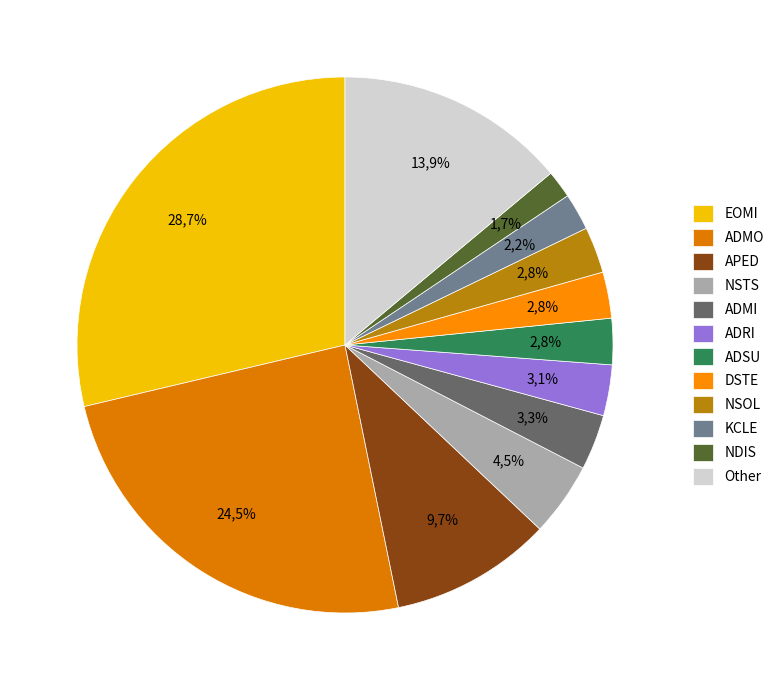

To the nearest percent, what is the average slice percentage?

8%